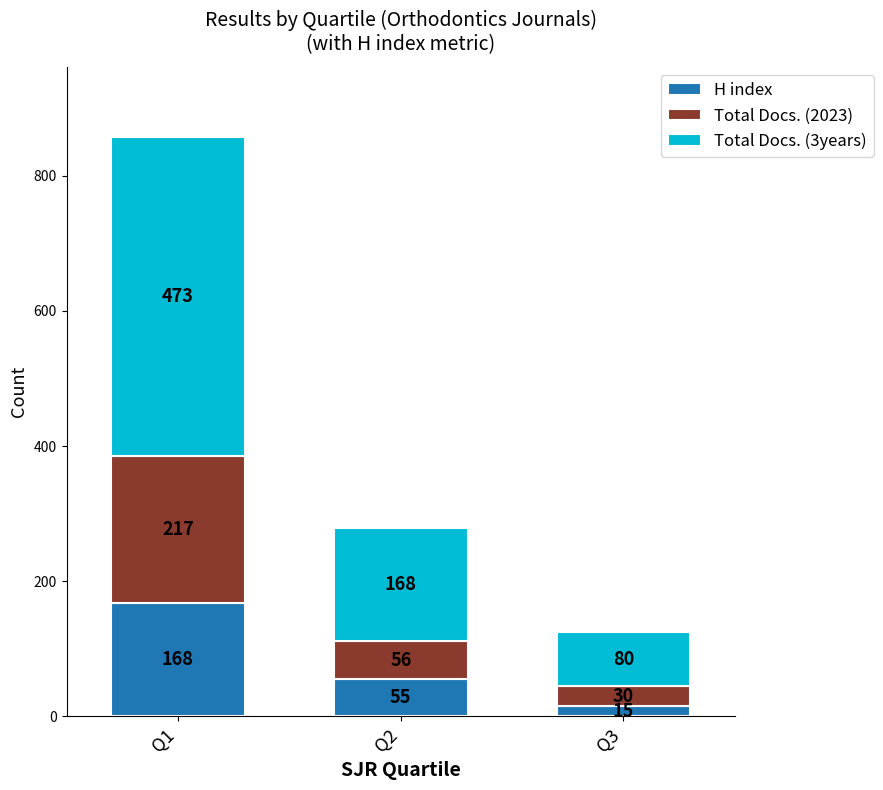

At which category is the sum across all series the highest?

Q1